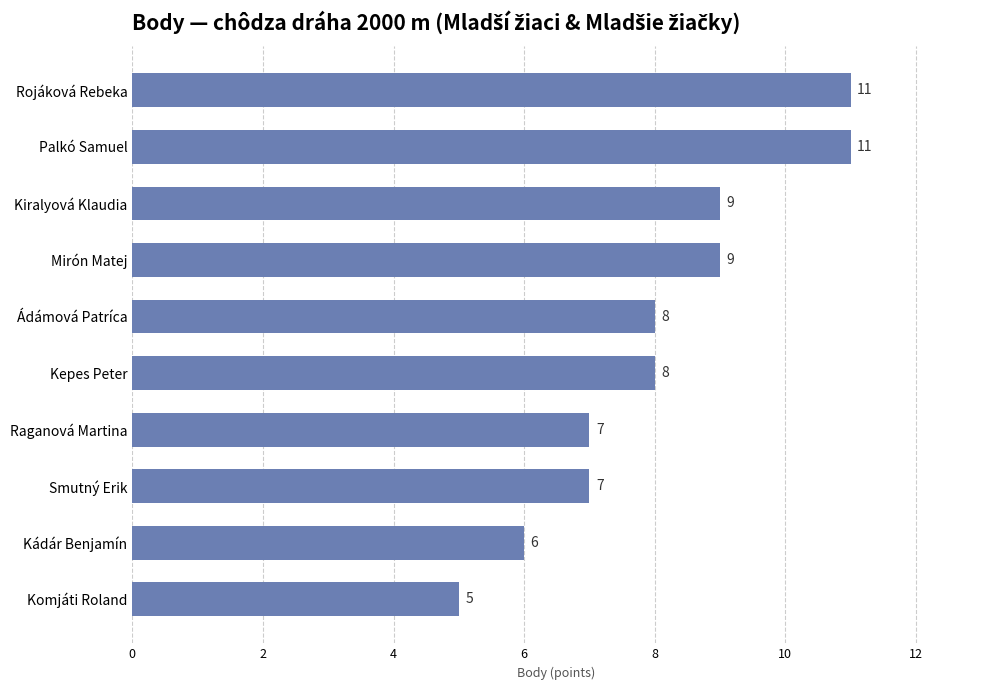

Approximately how many times larger is the value at Kiralyová Klaudia compared to Rojáková Rebeka?

0.8